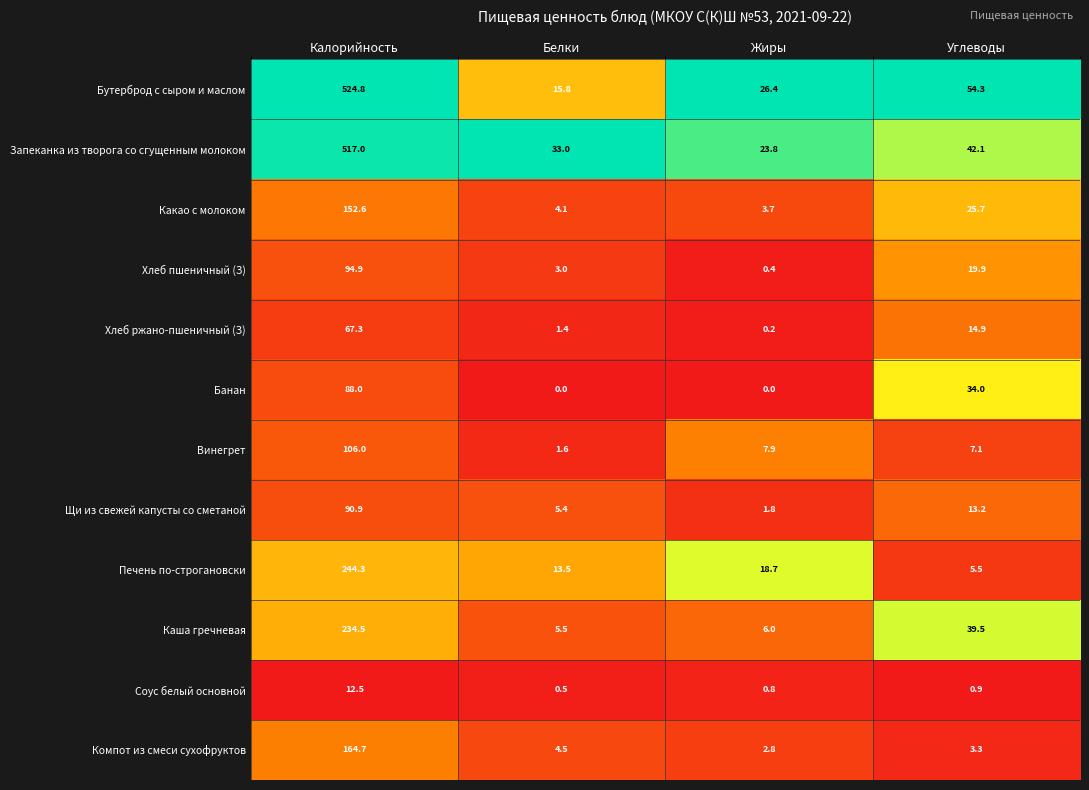

What is the total value across all series at Жиры?

92.5